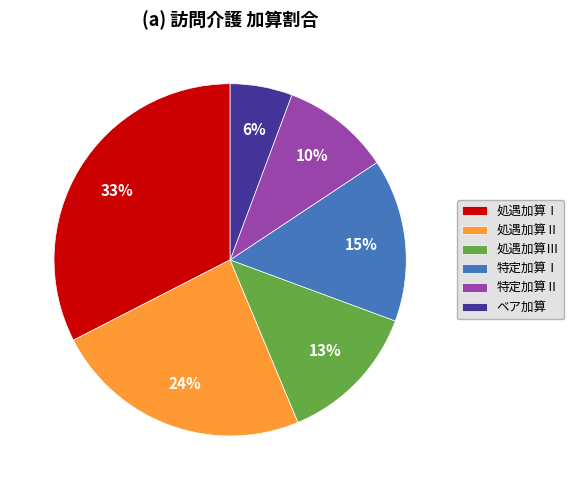

To the nearest percent, what percentage of the pie is 特定加算Ⅱ?

10%